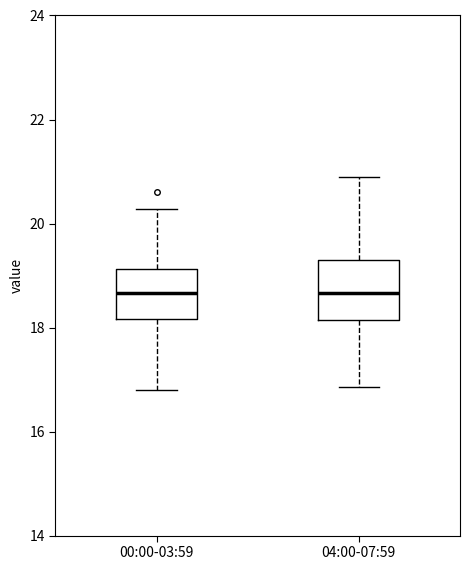

Where does the upper whisker of the box for 00:00-03:59 end on the y-axis? The values are not printed on the chart, so give them approximately, as read against the axis.

20.2